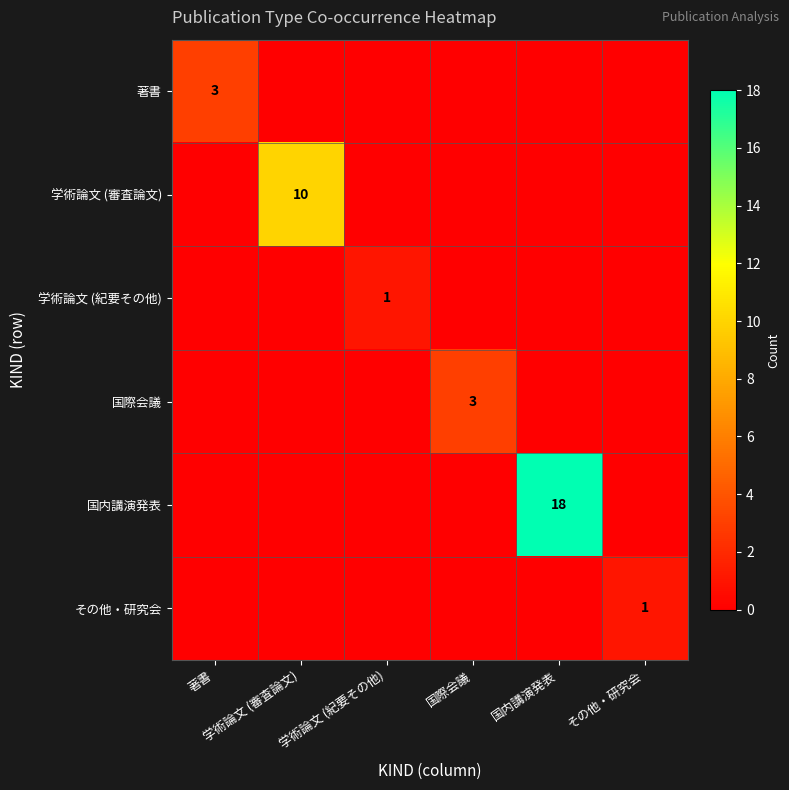

Is the value of 学術論文 (紀要その他) at 国際会議 greater than the value of 国内講演発表 at 学術論文 (審査論文)?

No